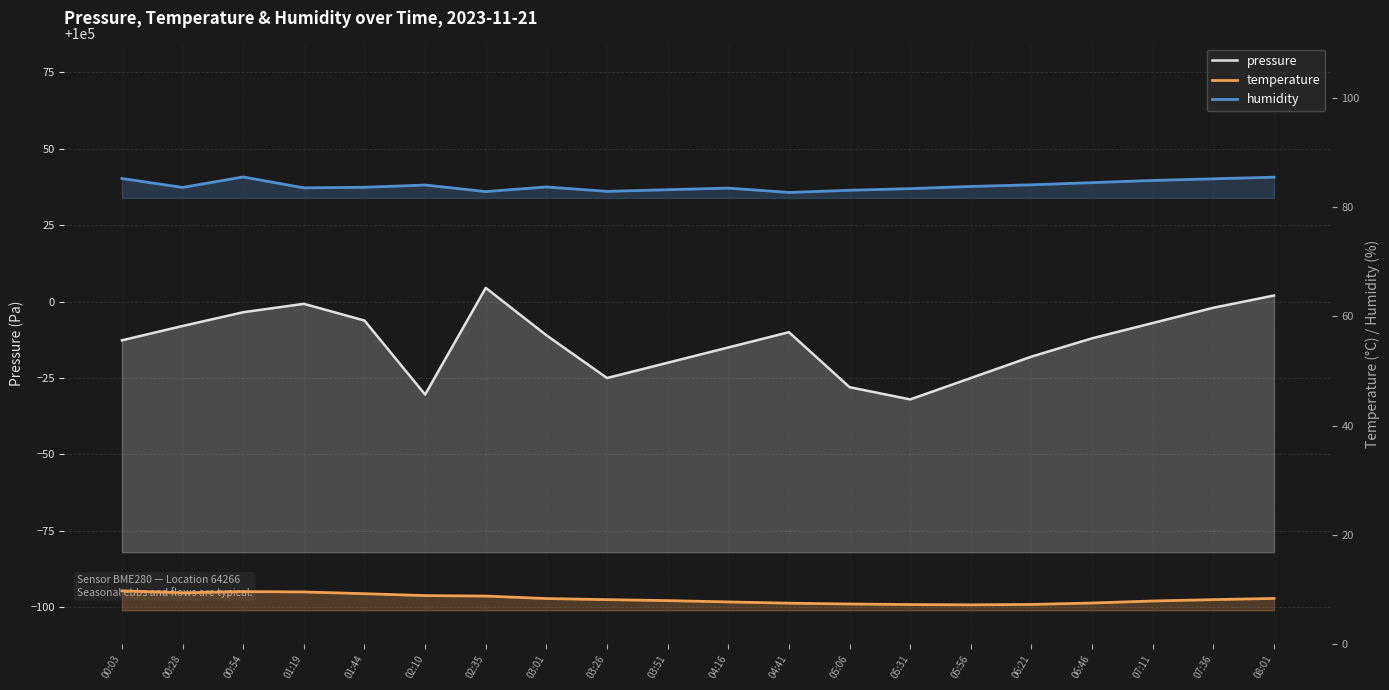

Is the value of temperature at 06:46 greater than the value of humidity at 05:06?

No